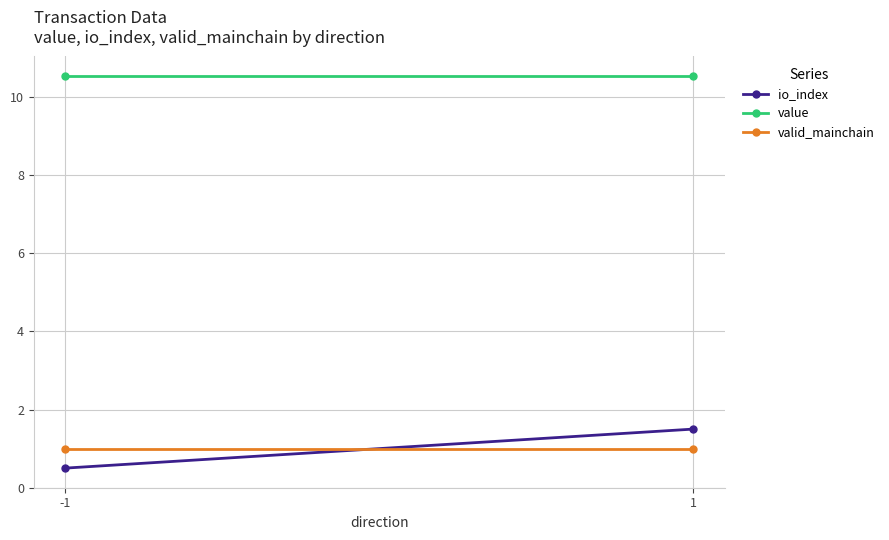

At how many categories does at least one series exceed 5?

2